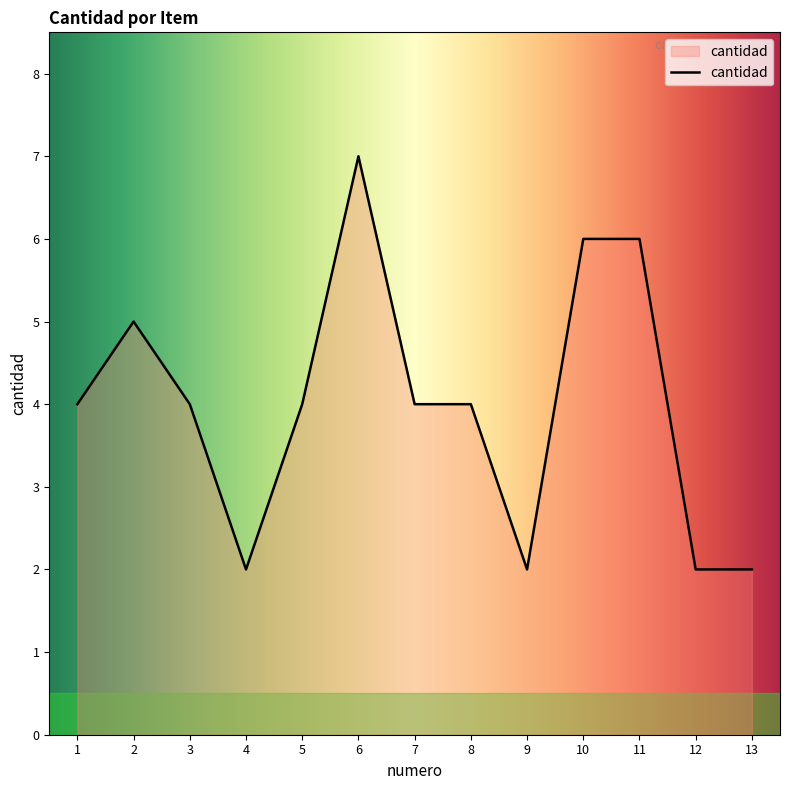

Which category has the highest value across all series?

6